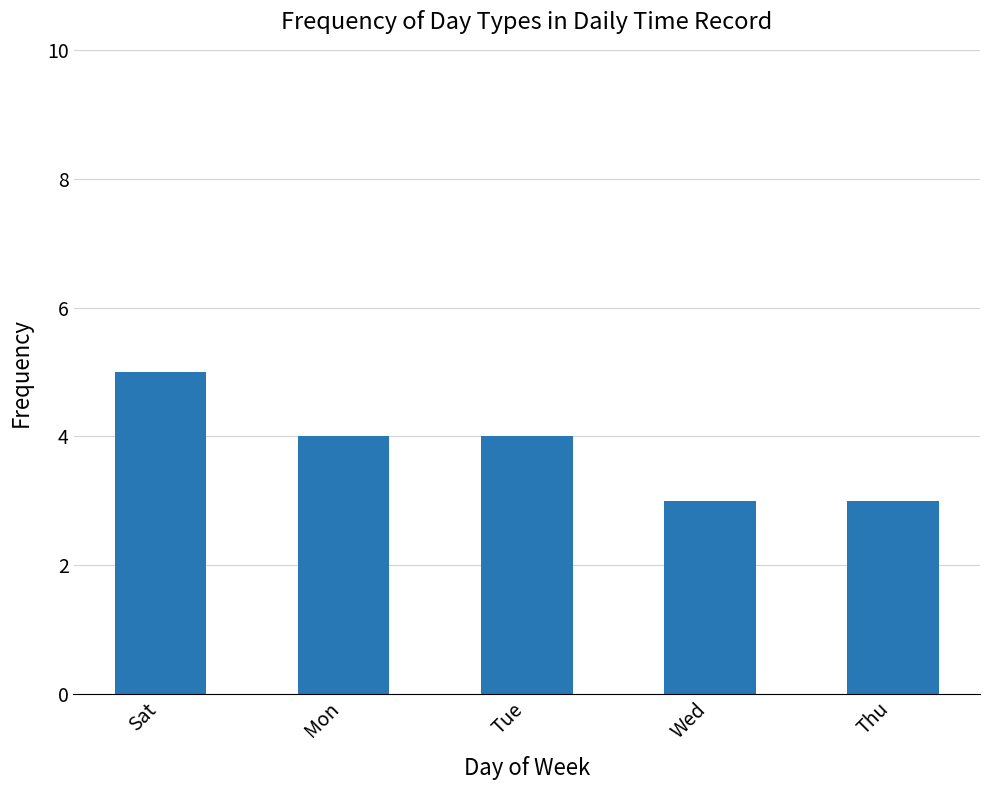

What is the minimum value shown in the chart?

3